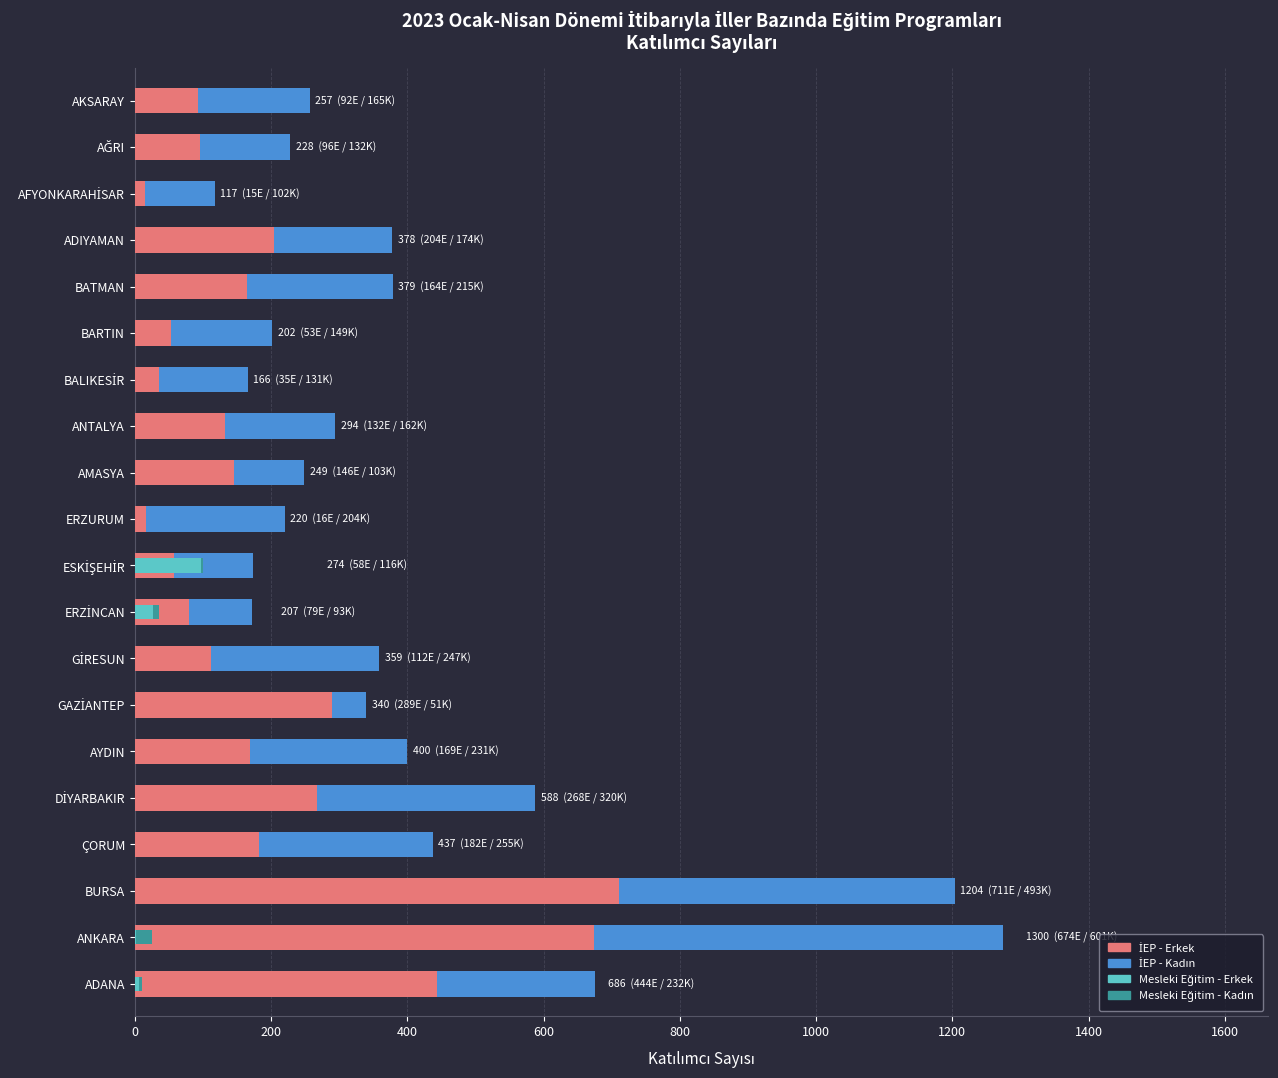

At BARTIN, list the series in order from smallest to largest.

Mesleki Eğitim - Erkek, Mesleki Eğitim - Kadın, İEP - Erkek, İEP - Kadın